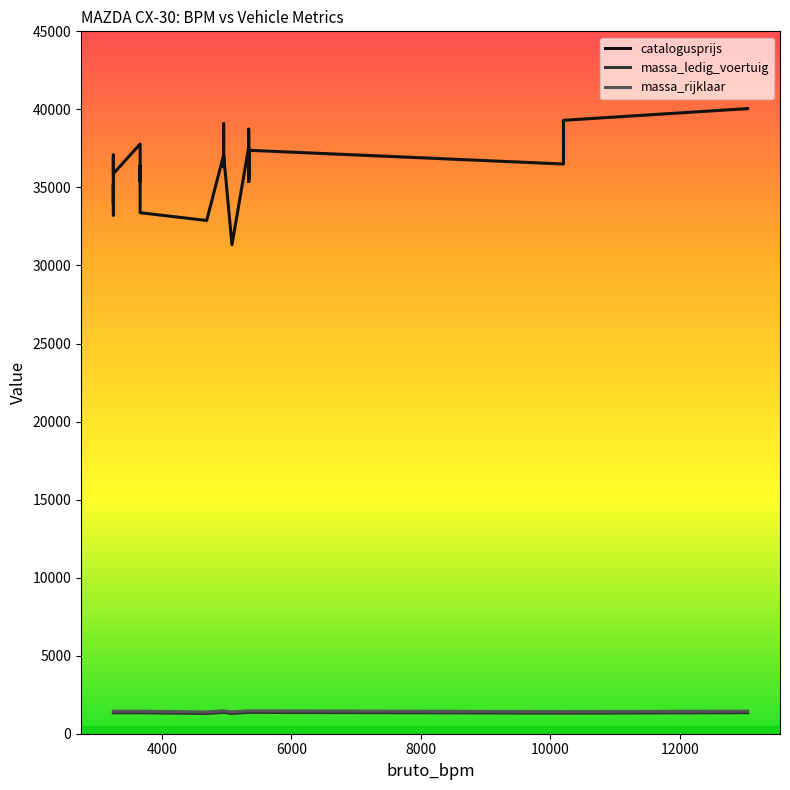

What is the minimum value for massa_rijklaar?

1395